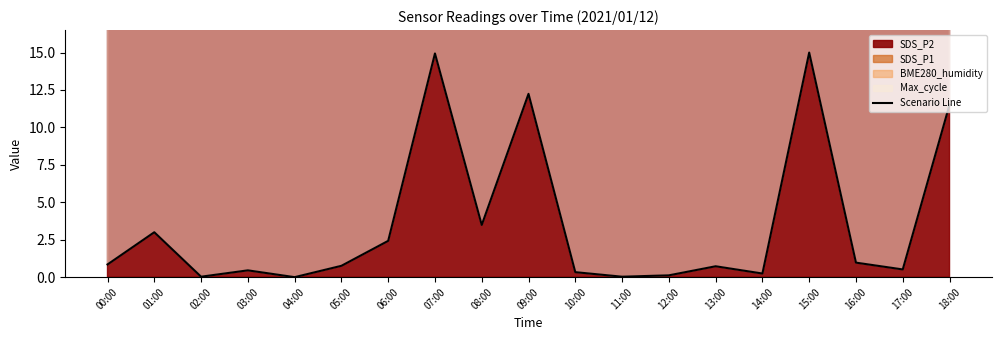

Read the value at 16:00.

1.0